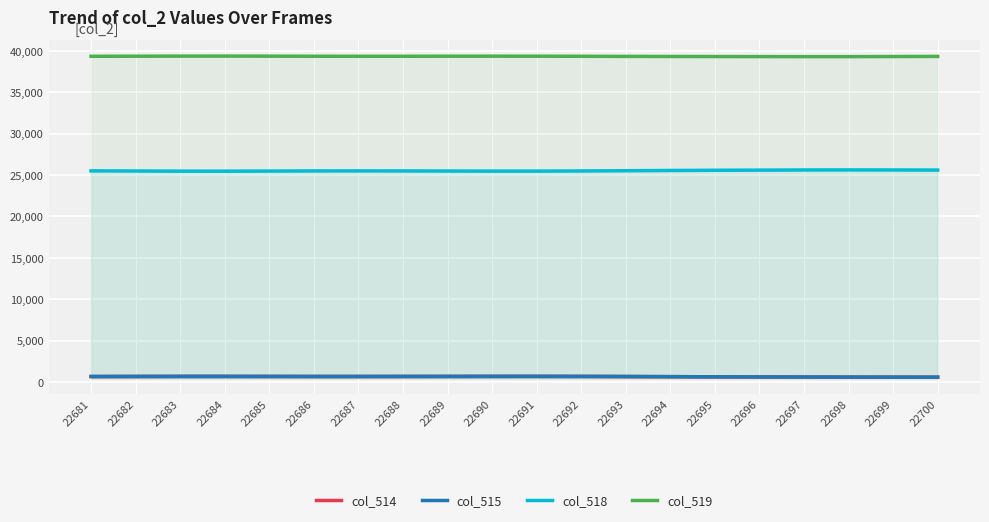

The value of col_514 at 22700 is 245. True or false?

False